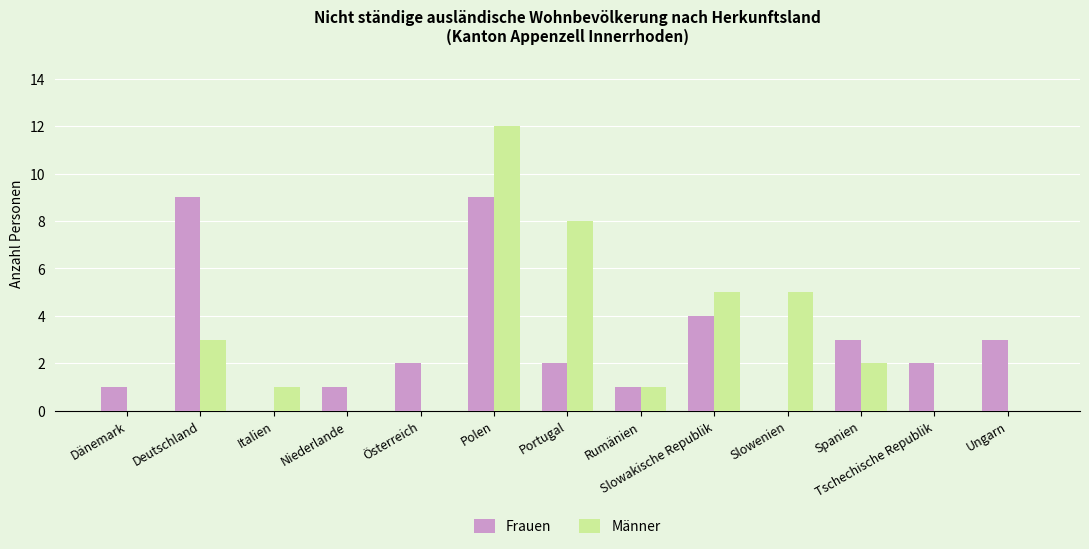

What are all the series names shown in the legend?

Frauen, Männer